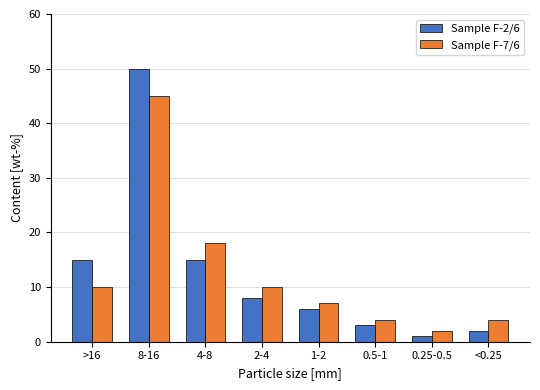

Reading left to right, extract all data points from this chart.

Sample F-2/6: >16=15	8-16=50	4-8=15	2-4=8	1-2=6	0.5-1=3	0.25-0.5=1	<0.25=2
Sample F-7/6: >16=10	8-16=45	4-8=18	2-4=10	1-2=7	0.5-1=4	0.25-0.5=2	<0.25=4